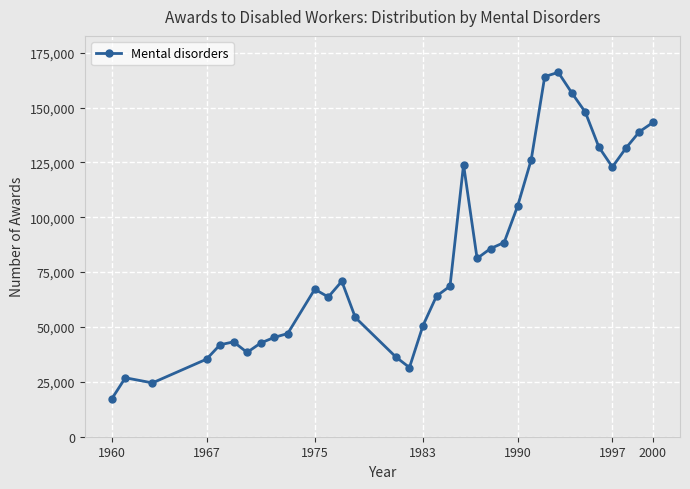

What is the minimum value shown in the chart?

17287